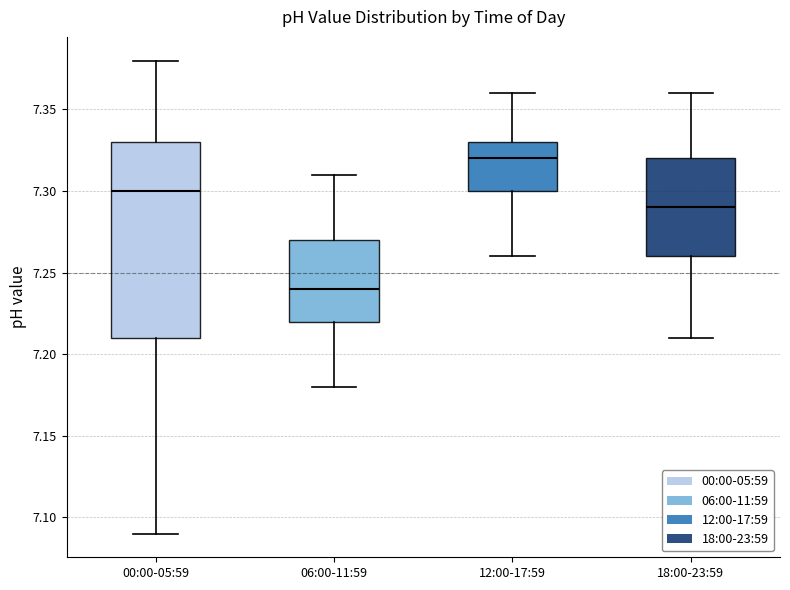

Reading left to right, transcribe this box plot: for each box, give where its median line is, the range the box spans, and where its two whiskers end, as read against the y-axis. The values are not printed on the chart, so give them approximately, as read against the axis.

00:00-05:59: median 7.30, box 7.21 to 7.33, whiskers 7.09 to 7.38
06:00-11:59: median 7.24, box 7.22 to 7.27, whiskers 7.18 to 7.31
12:00-17:59: median 7.32, box 7.30 to 7.33, whiskers 7.26 to 7.36
18:00-23:59: median 7.29, box 7.26 to 7.32, whiskers 7.21 to 7.36